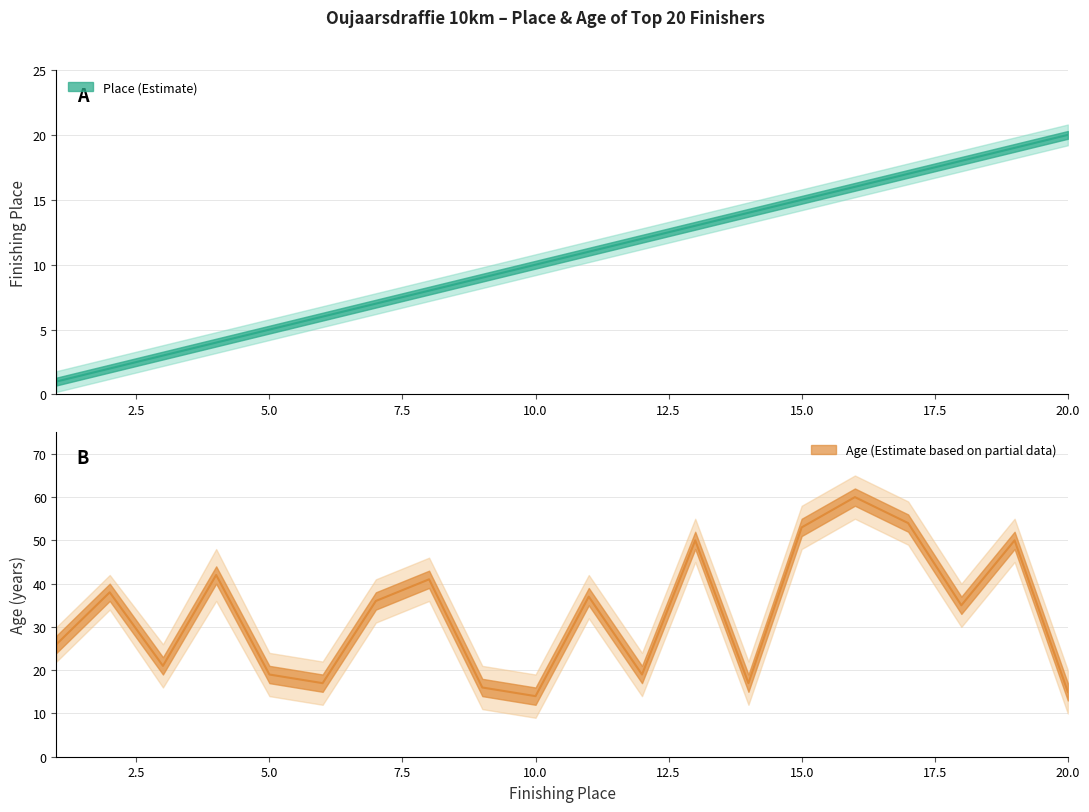

Which series has the widest spread of values?

Age